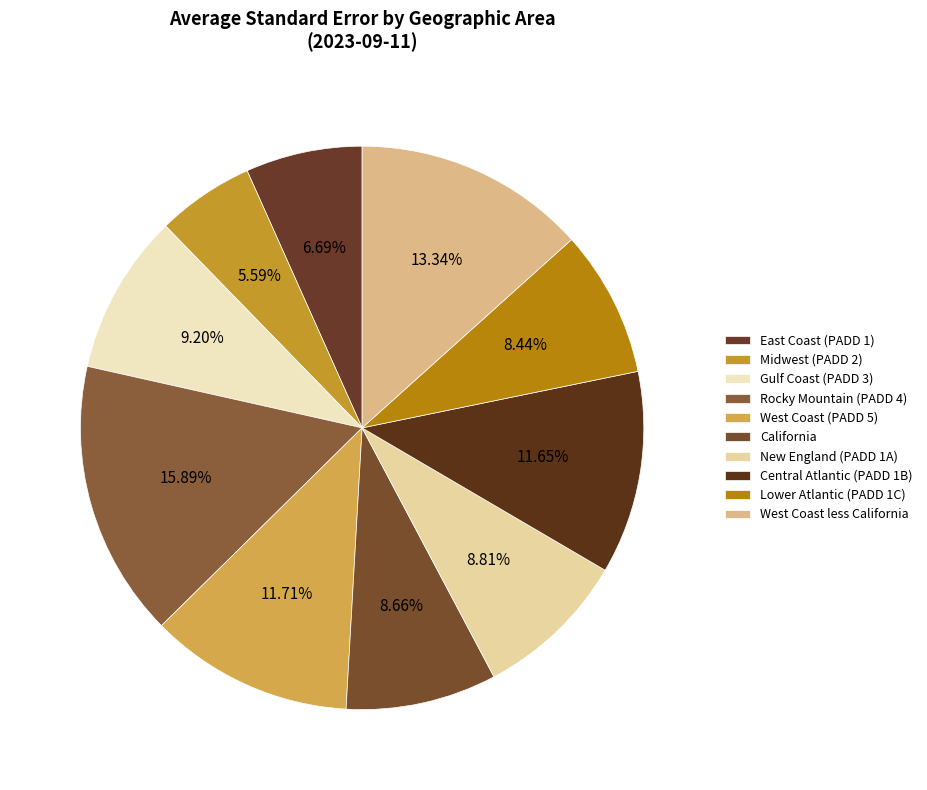

To the nearest percent, what is the difference between the largest and smallest slice percentages?

10%